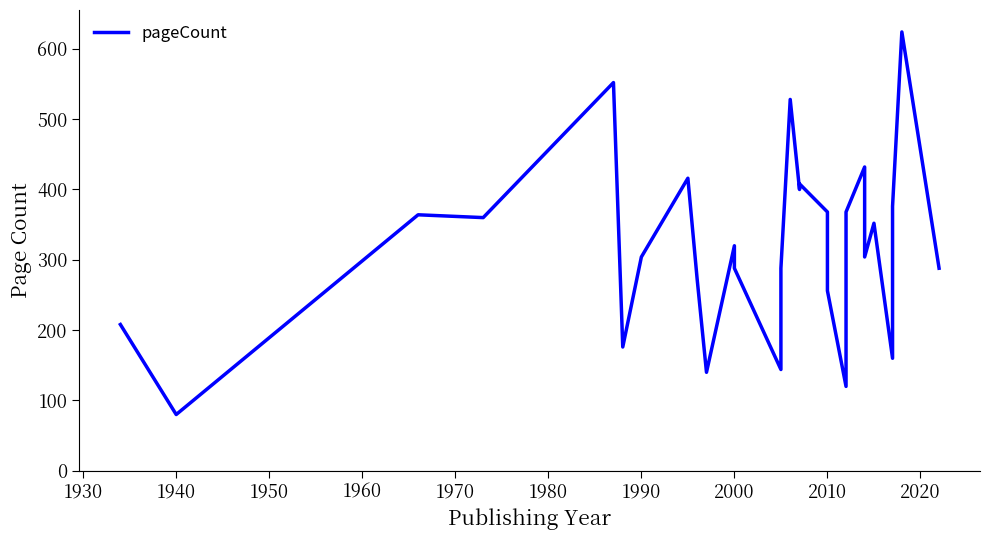

Count the number of categories in the chart.

29